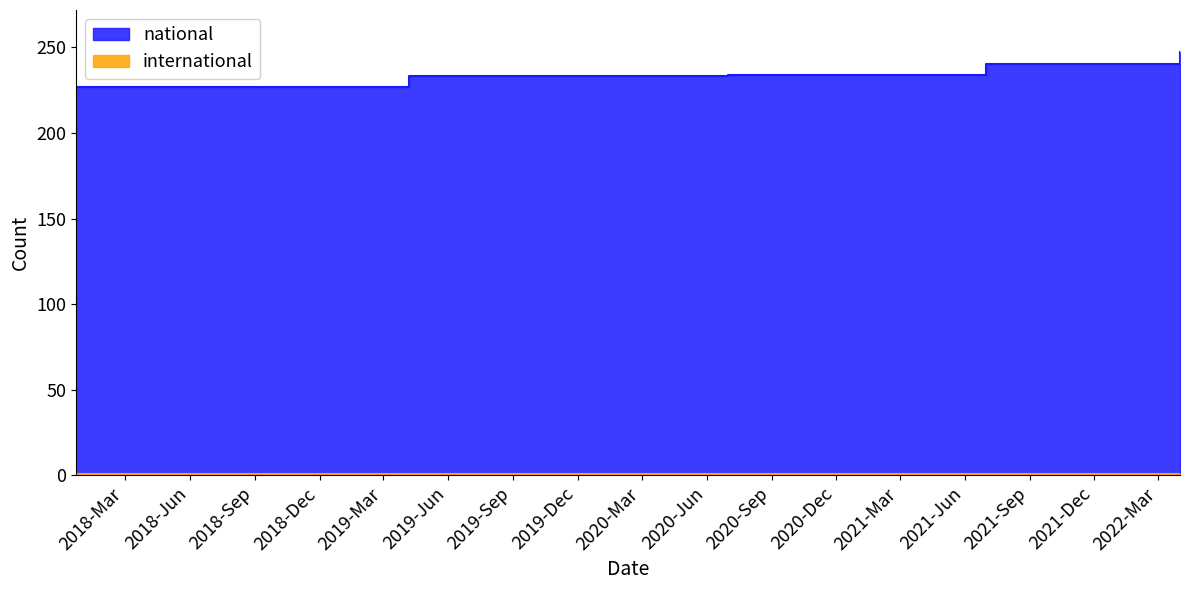

Which label corresponds to the smallest value in the chart?

2017-12-22